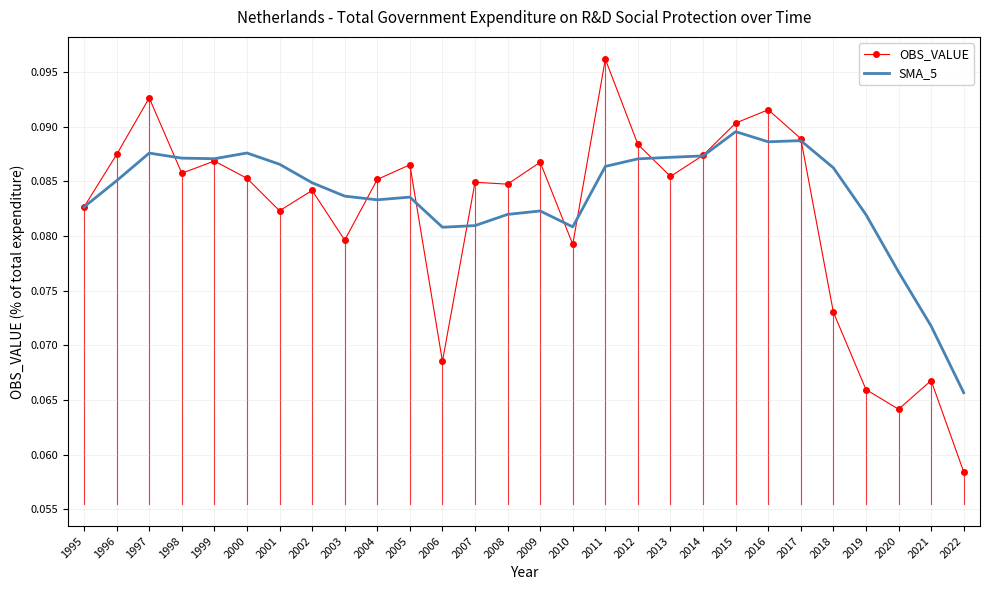

At which category is the sum across all series the highest?

2011